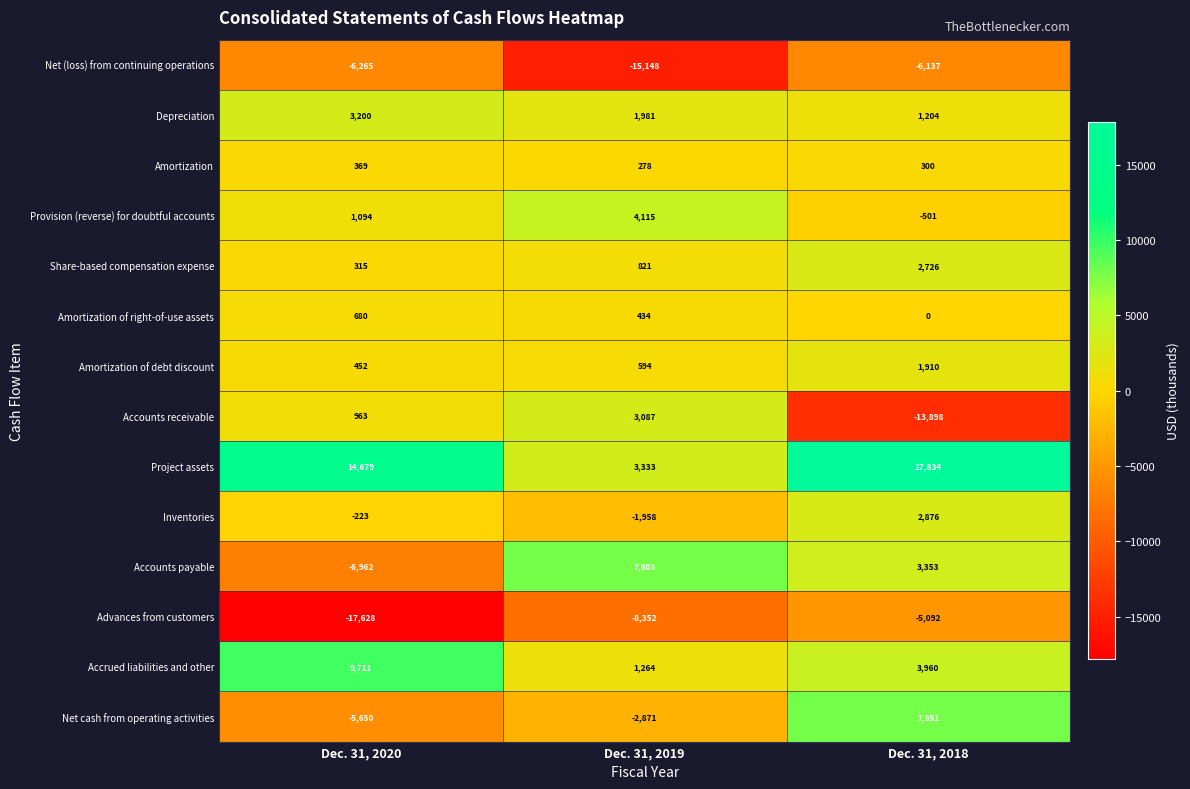

Rank the series by their maximum value, from lowest to highest.

Net (loss) from continuing operations, Advances from customers, Amortization, Amortization of right-of-use assets, Amortization of debt discount, Share-based compensation expense, Inventories, Accounts receivable, Depreciation, Provision (reverse) for doubtful accounts, Accounts payable, Net cash from operating activities, Accrued liabilities and other, Project assets